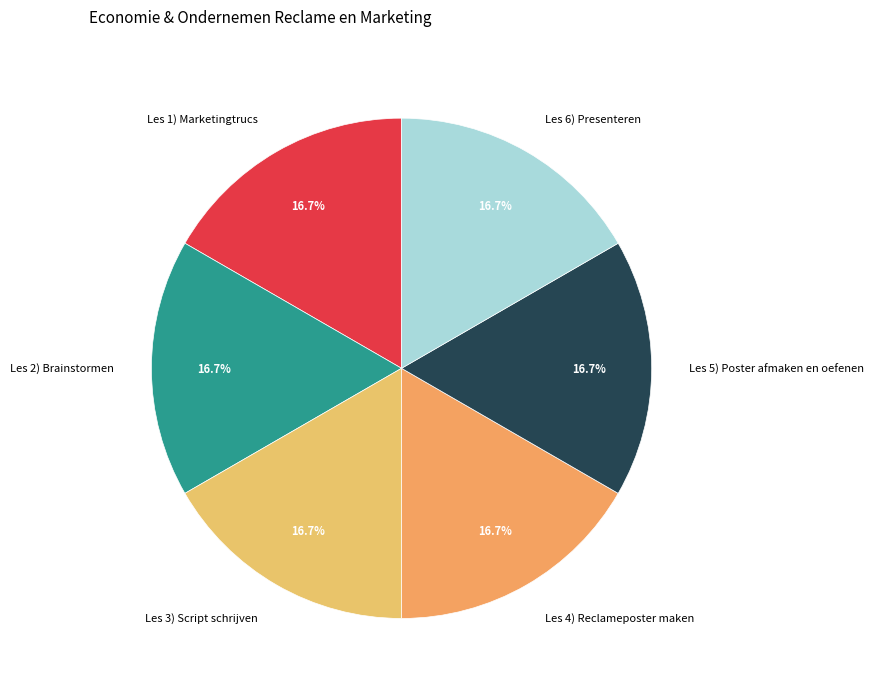

True or false: Les 4) Reclameposter maken accounts for 17% of the total.

True